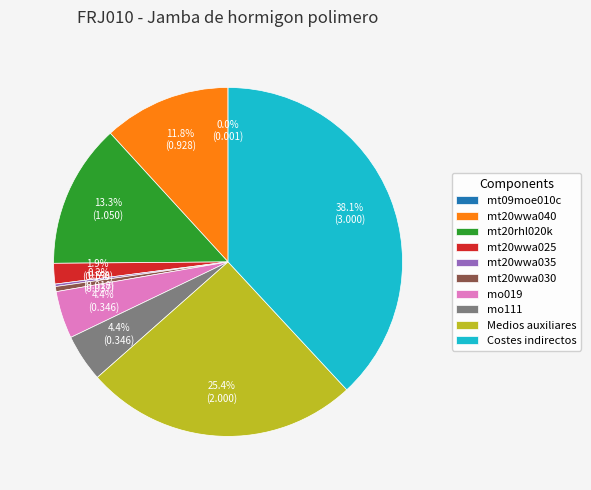

What is the total percentage of mt20wwa040 and mt20wwa025?

13.7%